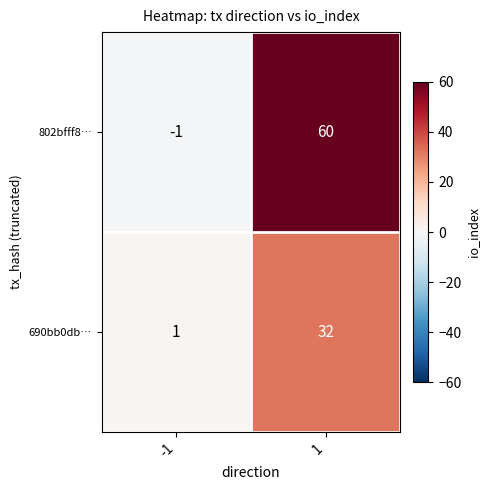

At 1, list the series in order from smallest to largest.

690bb0db…, 802bfff8…